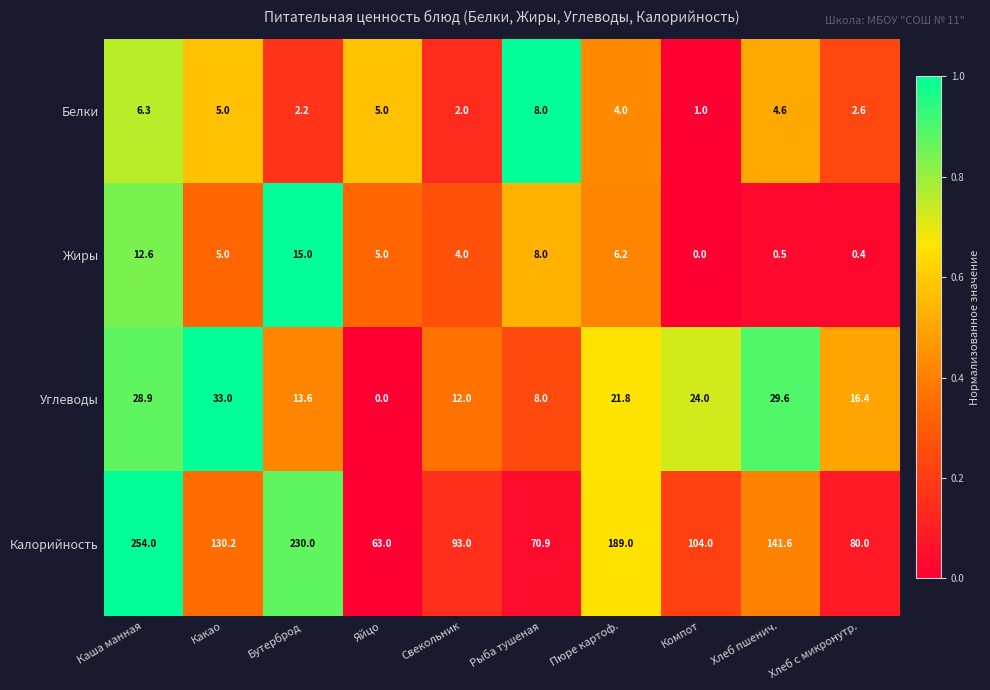

Where is Жиры nearest to the value 7?

Пюре картоф.